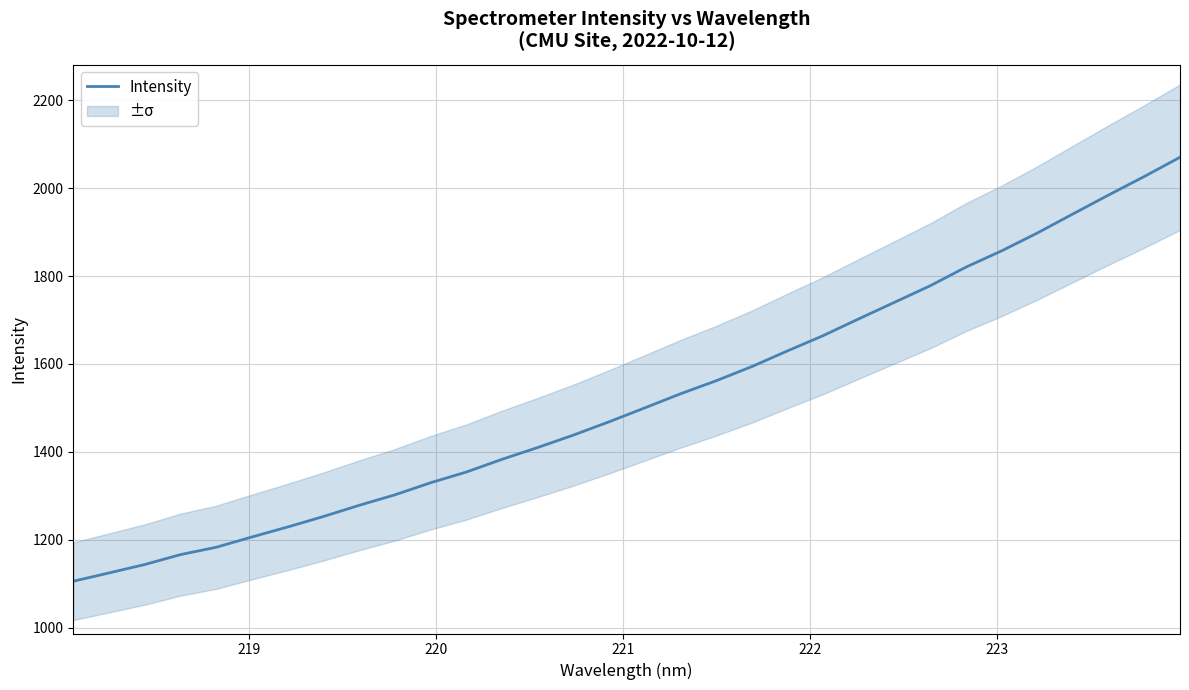

True or false: the data has more than 1 interior local peaks.

False